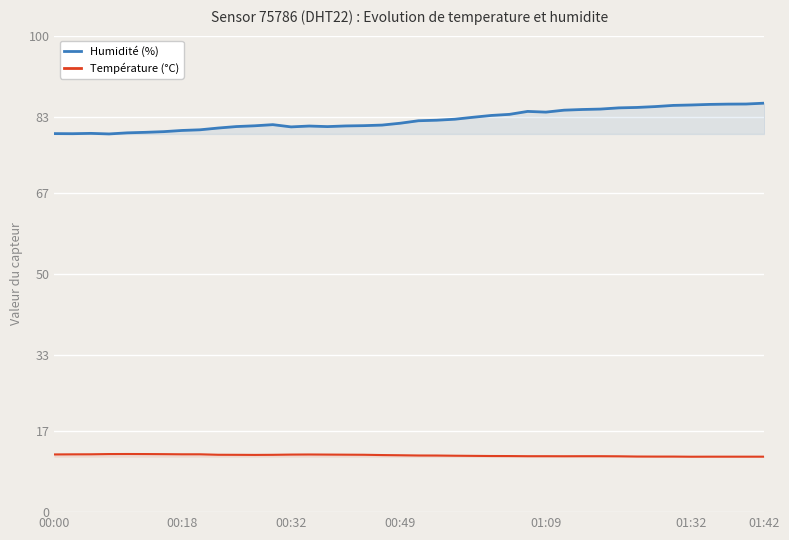

Rank the series by their average value, from lowest to highest.

Température (°C), Humidité (%)